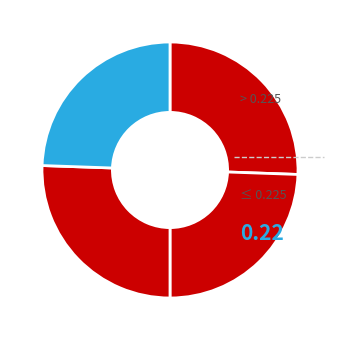

How many segments does this pie chart have?

4